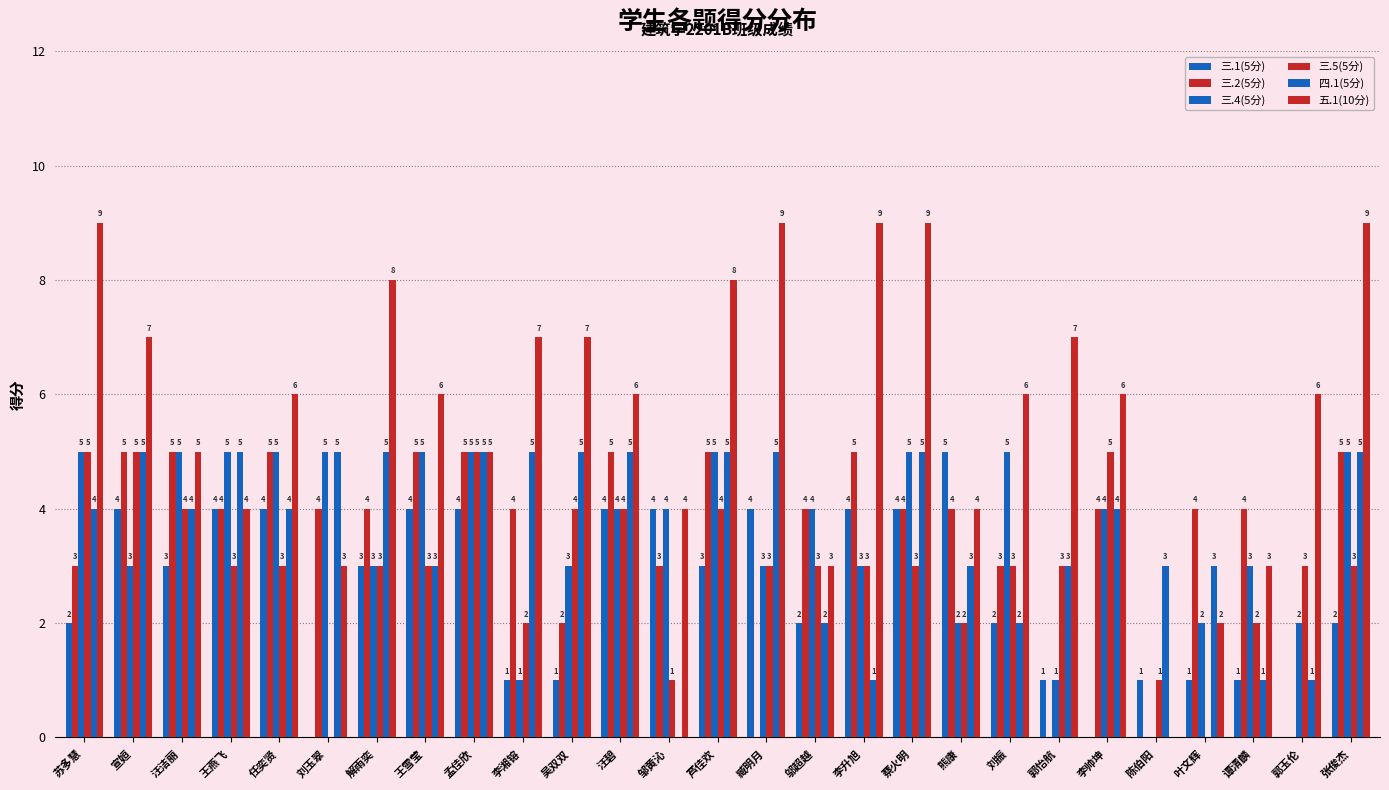

Count the number of categories in the chart.

27